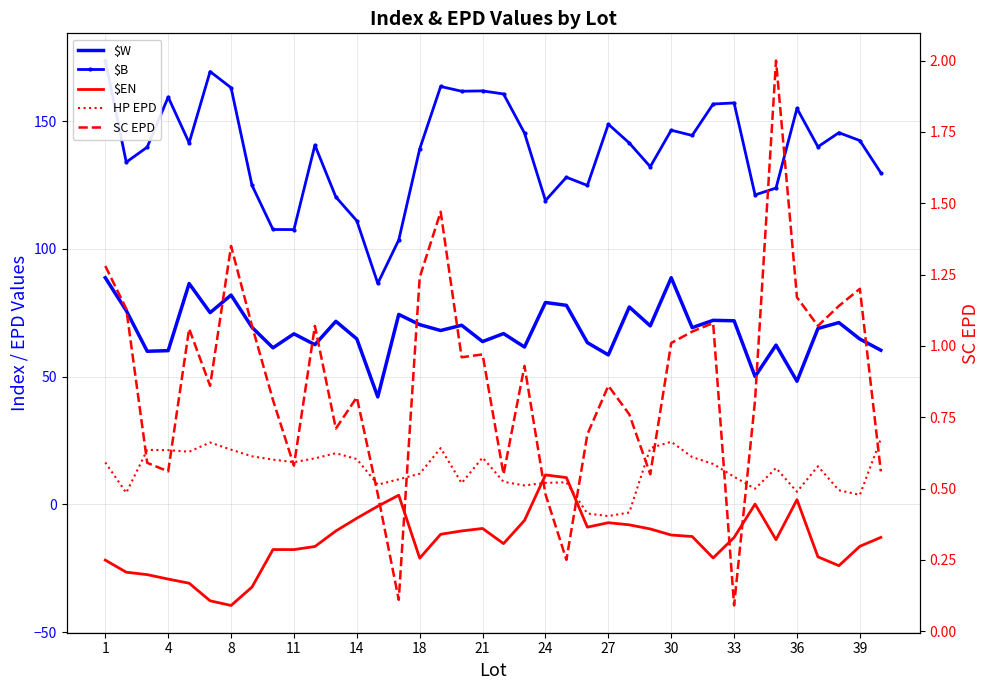

True or false: $B and $EN cross at least once.

False